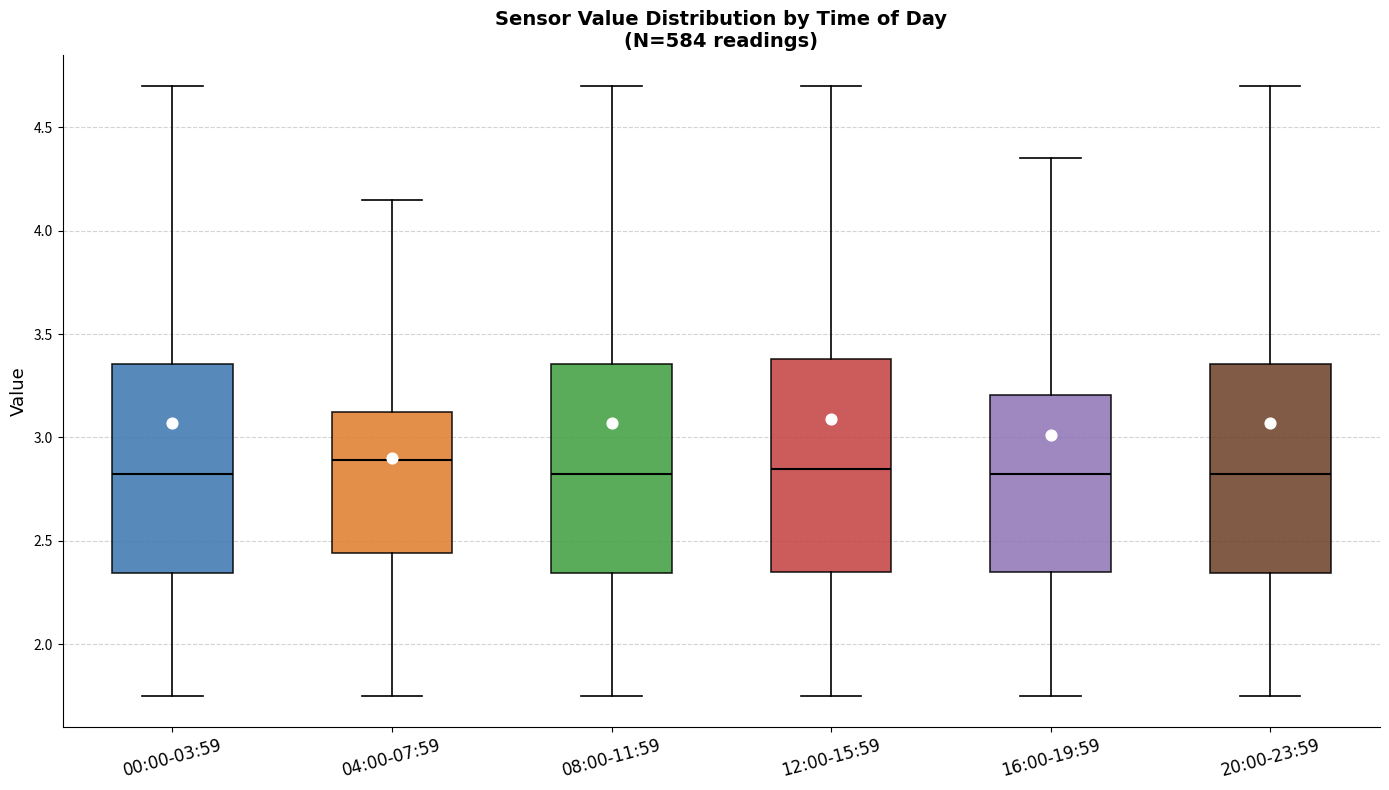

Where is the lower edge of the box for 00:00-03:59 on the y-axis? The values are not printed on the chart, so give them approximately, as read against the axis.

2.35